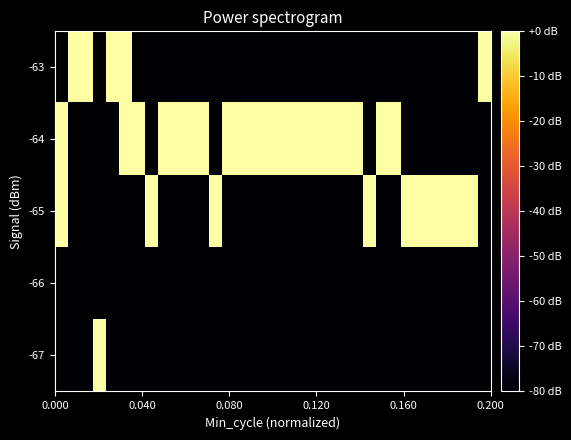

Reading left to right, what are all the values shown in this chart?

-67: -80.0	-80.0	-80.0	-0.1	-80.0	-80.0	-80.0	-80.0	-80.0	-80.0	-80.0	-80.0	-80.0	-80.0	-80.0	-80.0	-80.0	-80.0	-80.0	-80.0	-80.0	-80.0	-80.0	-80.0	-80.0	-80.0	-80.0	-80.0	-80.0	-80.0	-80.0	-80.0	-80.0	-80.0
-66: -80.0	-80.0	-80.0	-80.0	-80.0	-80.0	-80.0	-80.0	-80.0	-80.0	-80.0	-80.0	-80.0	-80.0	-80.0	-80.0	-80.0	-80.0	-80.0	-80.0	-80.0	-80.0	-80.0	-80.0	-80.0	-80.0	-80.0	-80.0	-80.0	-80.0	-80.0	-80.0	-80.0	-80.0
-65: -0.1	-80.0	-80.0	-80.0	-80.0	-80.0	-80.0	-0.1	-80.0	-80.0	-80.0	-80.0	-0.1	-80.0	-80.0	-80.0	-80.0	-80.0	-80.0	-80.0	-80.0	-80.0	-80.0	-80.0	0.0	-80.0	-80.0	-0.1	-0.1	-0.1	-0.1	-0.1	-0.1	-80.0
-64: -0.1	-80.0	-80.0	-80.0	-80.0	-0.1	-0.1	-80.0	-0.1	-0.1	-0.1	-0.1	-80.0	-0.1	-0.1	-0.1	-0.1	-0.1	-0.1	-0.1	-0.1	-0.1	-0.1	-0.1	-80.0	-0.1	-0.1	-80.0	-80.0	-80.0	-80.0	-80.0	-80.0	-80.0
-63: -80.0	-0.1	-0.1	-80.0	-0.1	-0.1	-80.0	-80.0	-80.0	-80.0	-80.0	-80.0	-80.0	-80.0	-80.0	-80.0	-80.0	-80.0	-80.0	-80.0	-80.0	-80.0	-80.0	-80.0	-80.0	-80.0	-80.0	-80.0	-80.0	-80.0	-80.0	-80.0	-80.0	-0.1